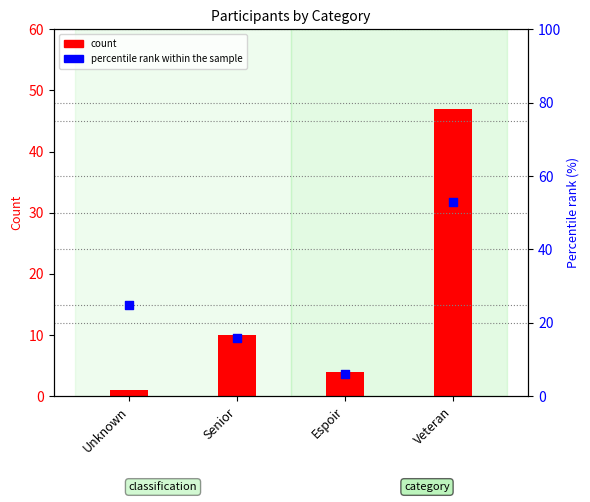

Which series contains the highest Y value?

percentile rank within the sample